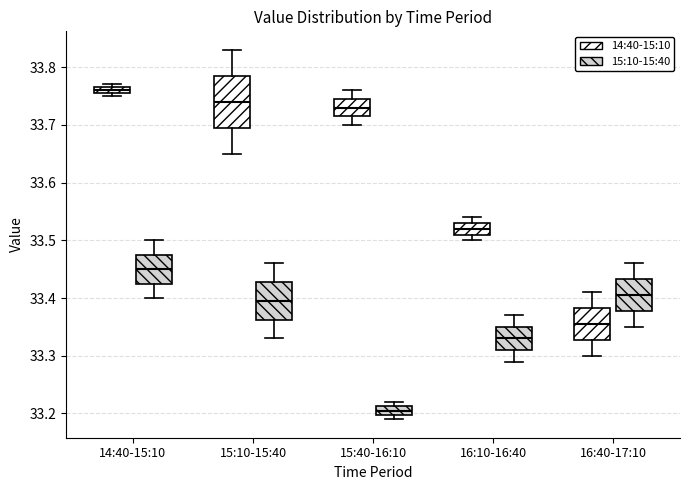

Comparing the boxes themselves (not the whiskers), which one is the tallest?

15:10-15:40 (14:40-15:10)